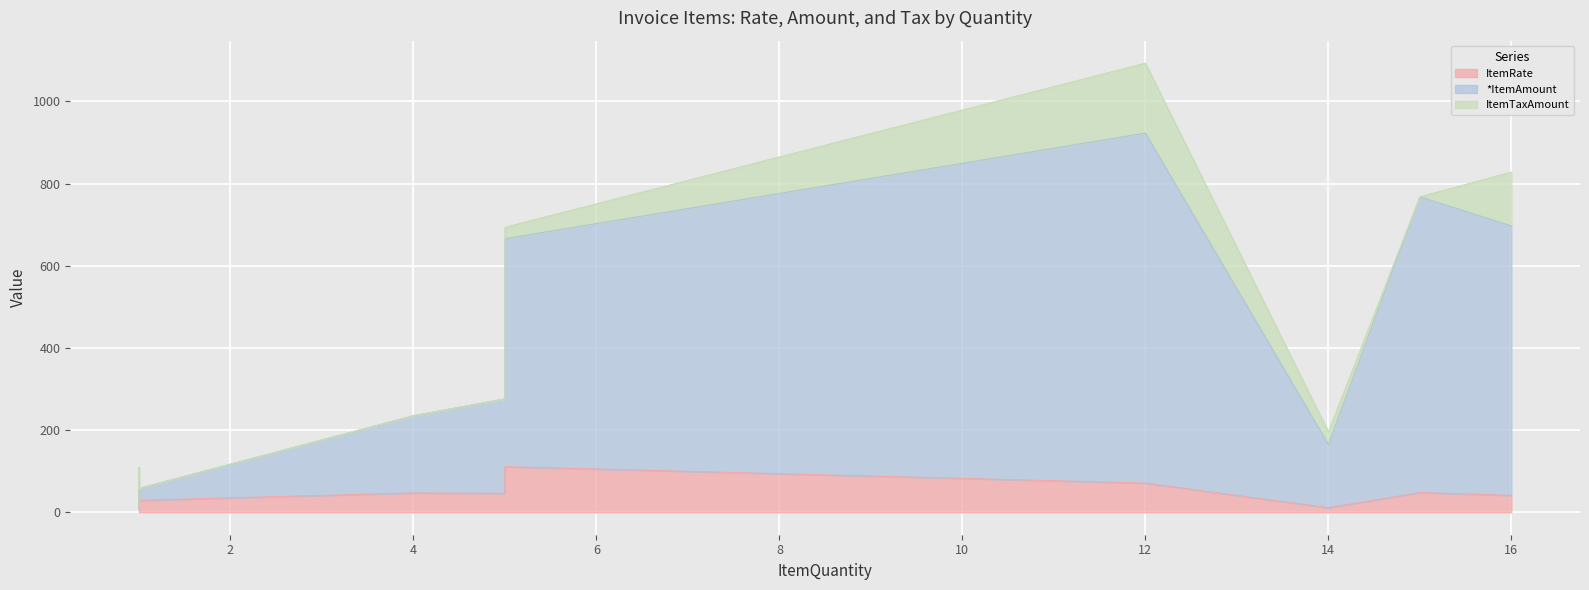

At which category does ItemRate reach its first local peak?

5